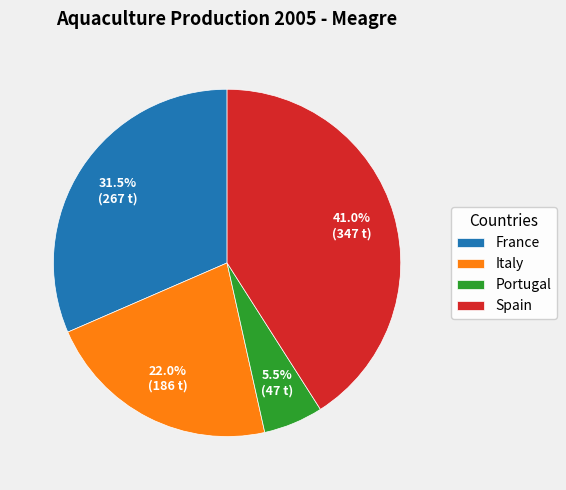

How many segments does this pie chart have?

4